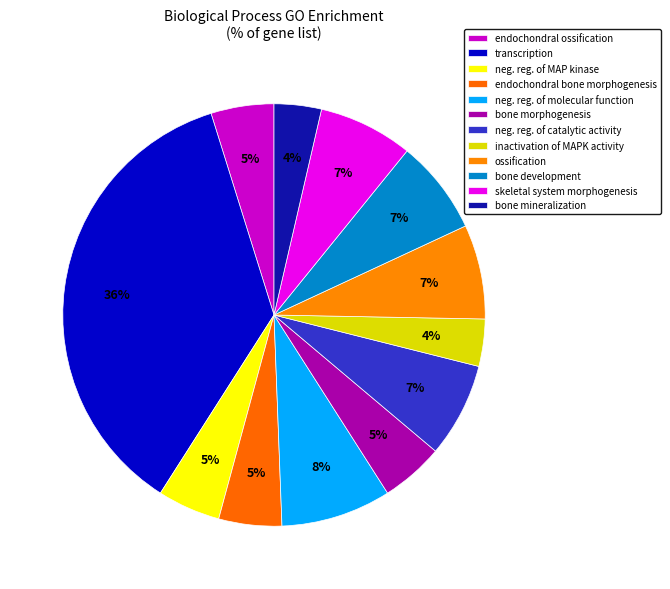

How many slices are in this pie chart?

12